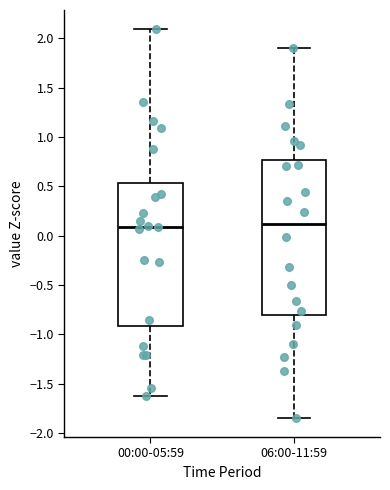

Where is the lower edge of the box for 06:00-11:59 on the y-axis? The values are not printed on the chart, so give them approximately, as read against the axis.

-0.80